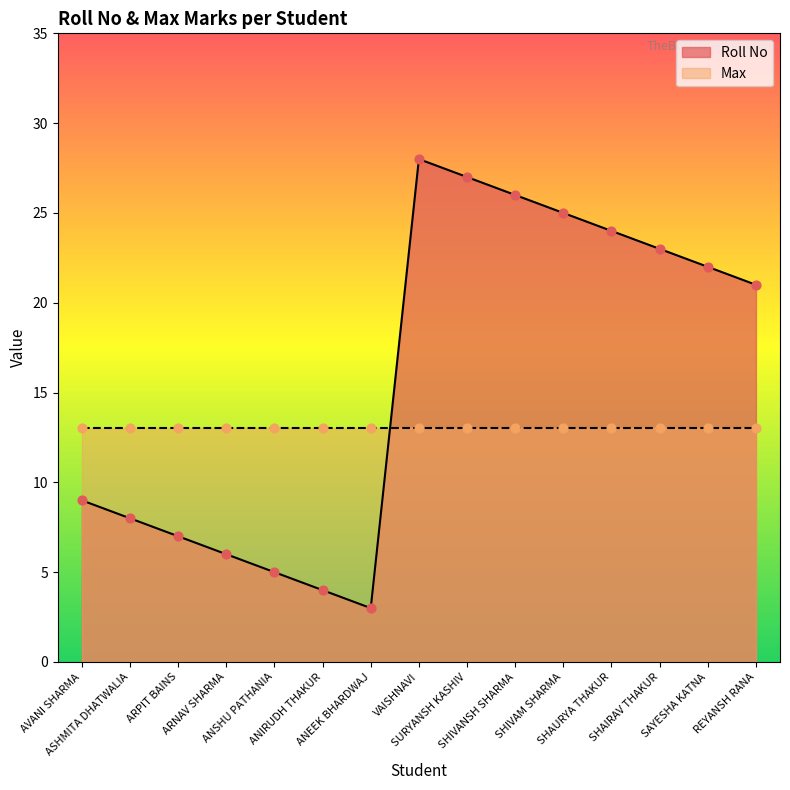

What is the change in value from ANSHU PATHANIA to SHAURYA THAKUR?

+19